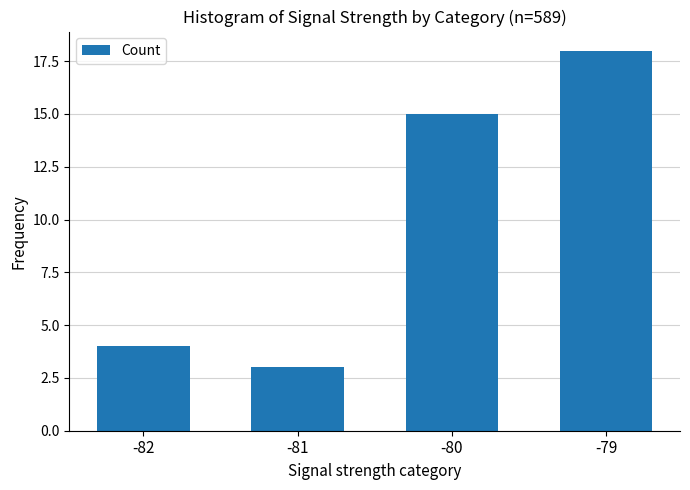

What is the greatest value displayed?

18